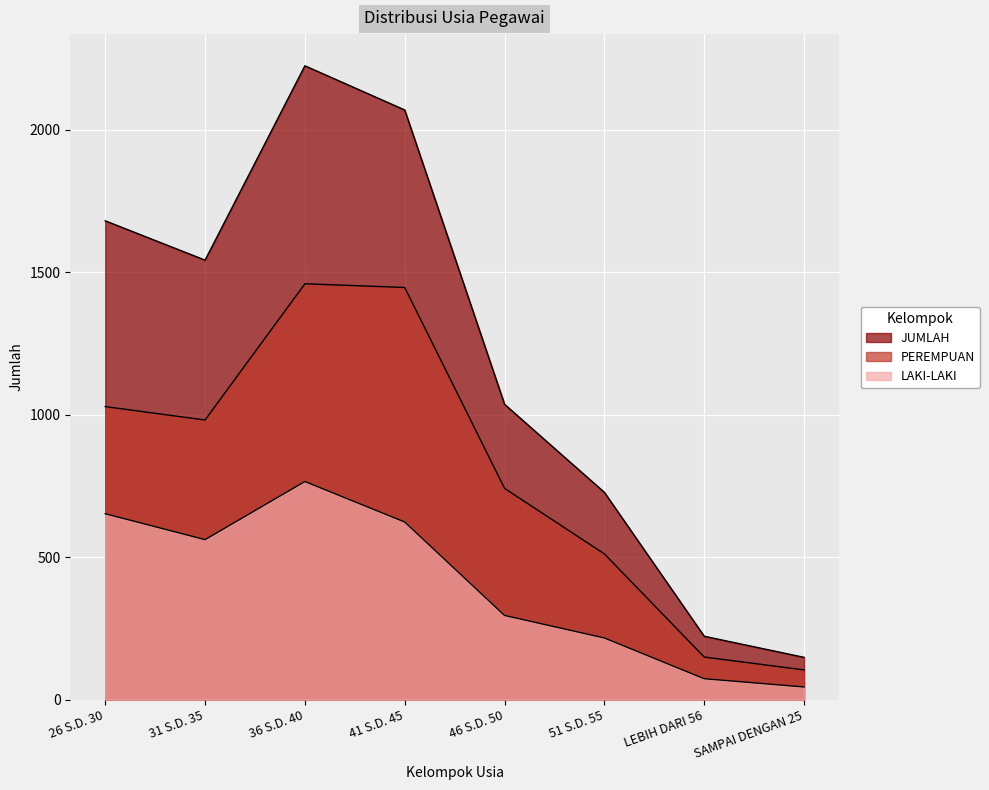

Reading left to right, list all the values displayed in this chart.

LAKI-LAKI: 652	561	765	623	295	216	73	44
PEREMPUAN: 1028	981	1459	1446	741	511	149	104
JUMLAH: 1680	1542	2224	2069	1036	727	222	148